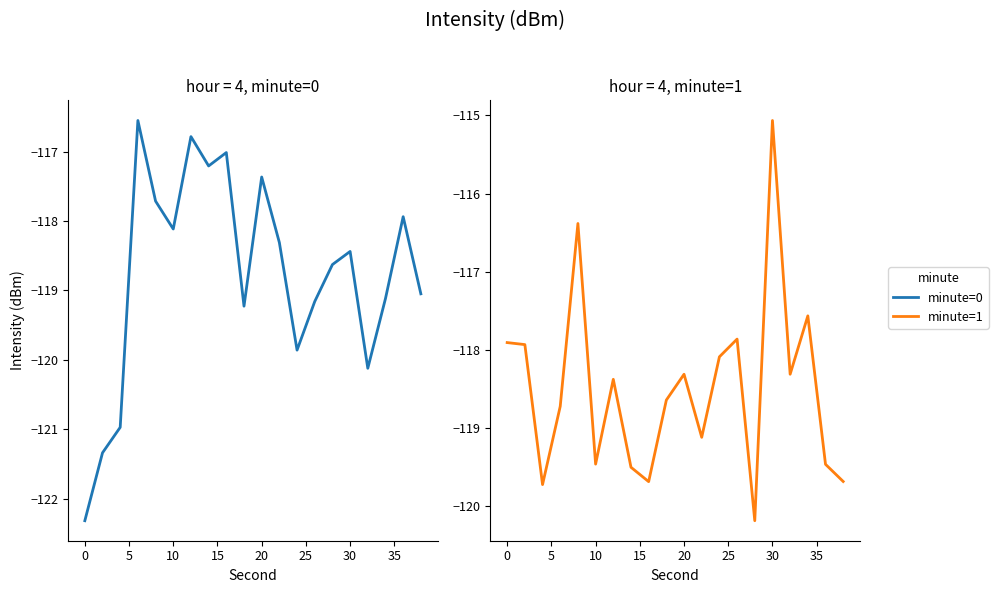

Does the chart display data point markers on the line(s)?

No